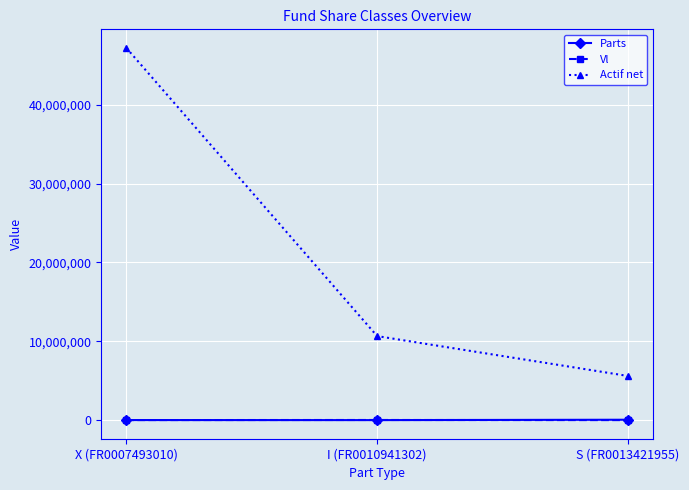

True or false: Vl has a value of 5359.0 at X (FR0007493010).

True